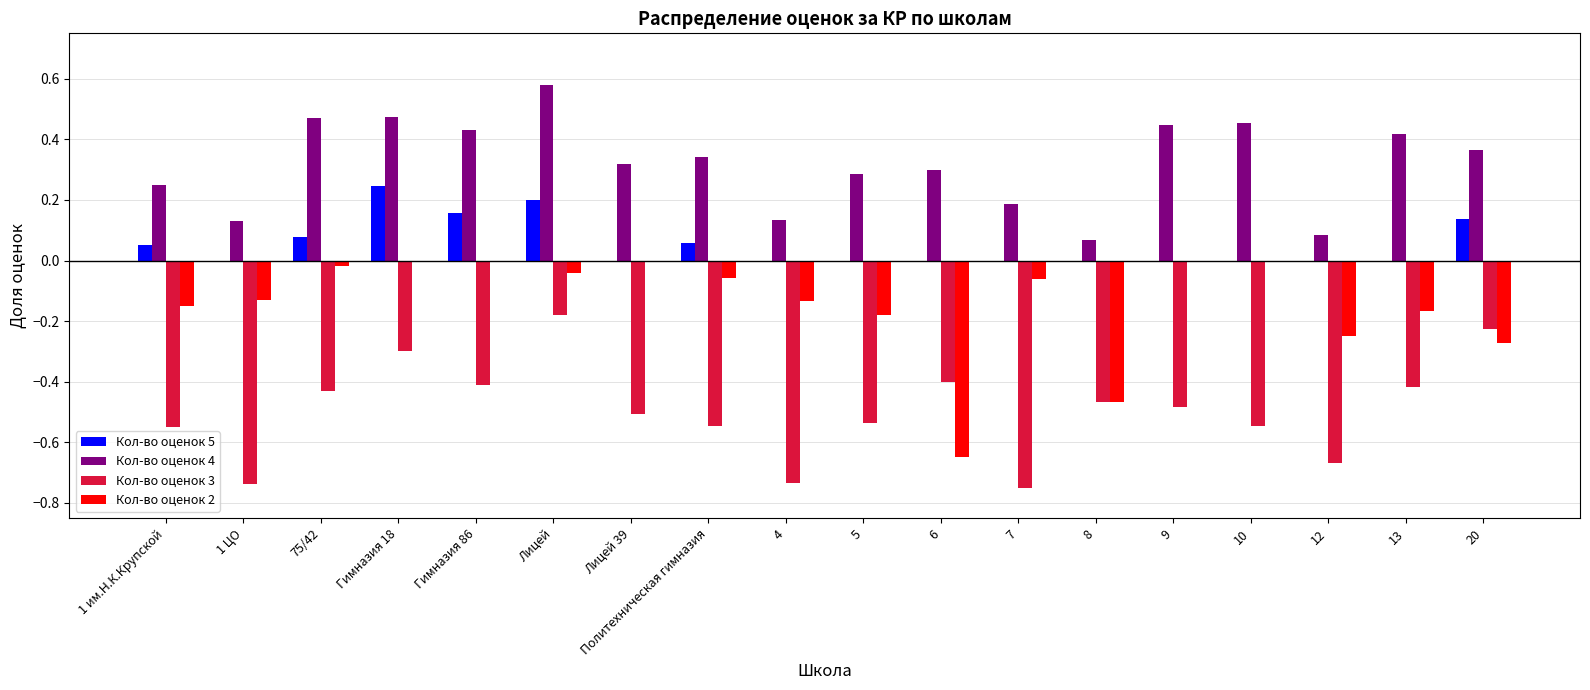

True or false: Кол-во оценок 5 has a value of 0.0 at Политехническая гимназия.

False